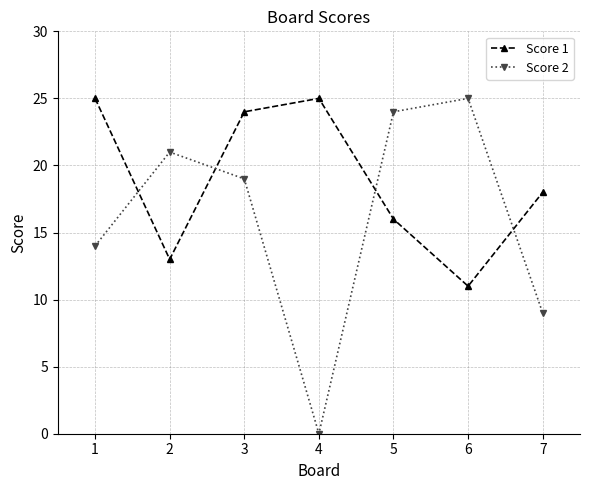

True or false: Score 1 and Score 2 intersect in this chart.

True